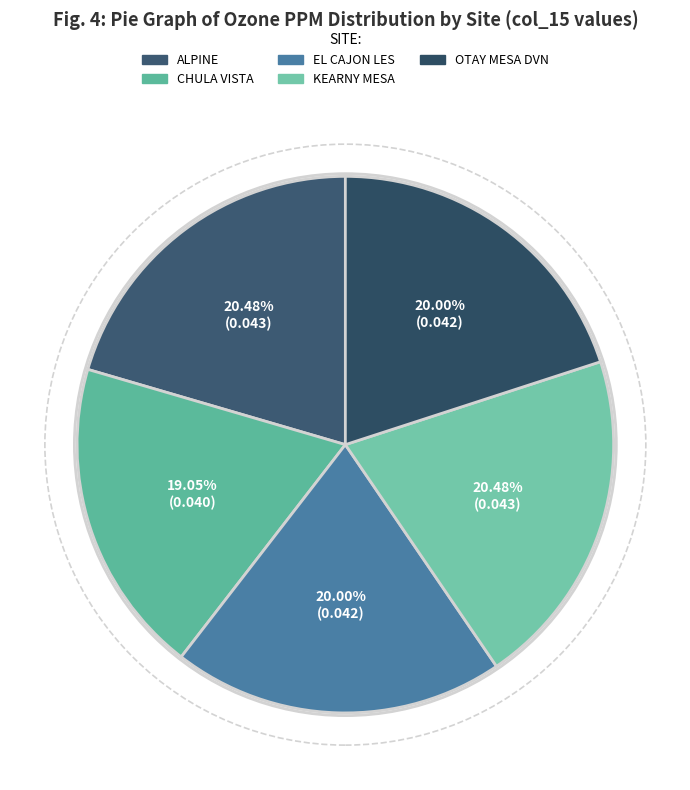

What percentage is the OTAY MESA DVN slice, to the nearest percent?

20%